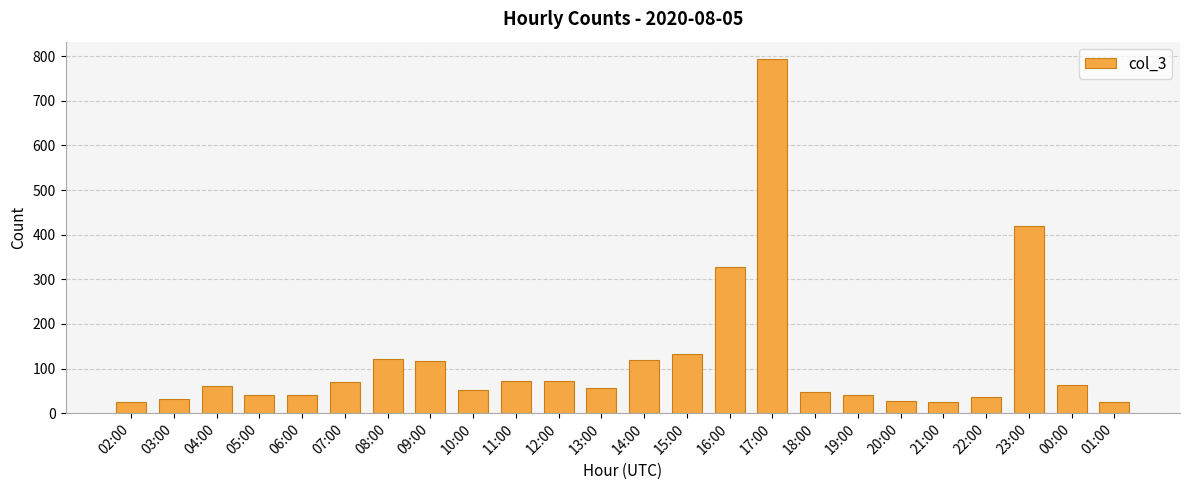

At which label is the value closest to 409?

23:00